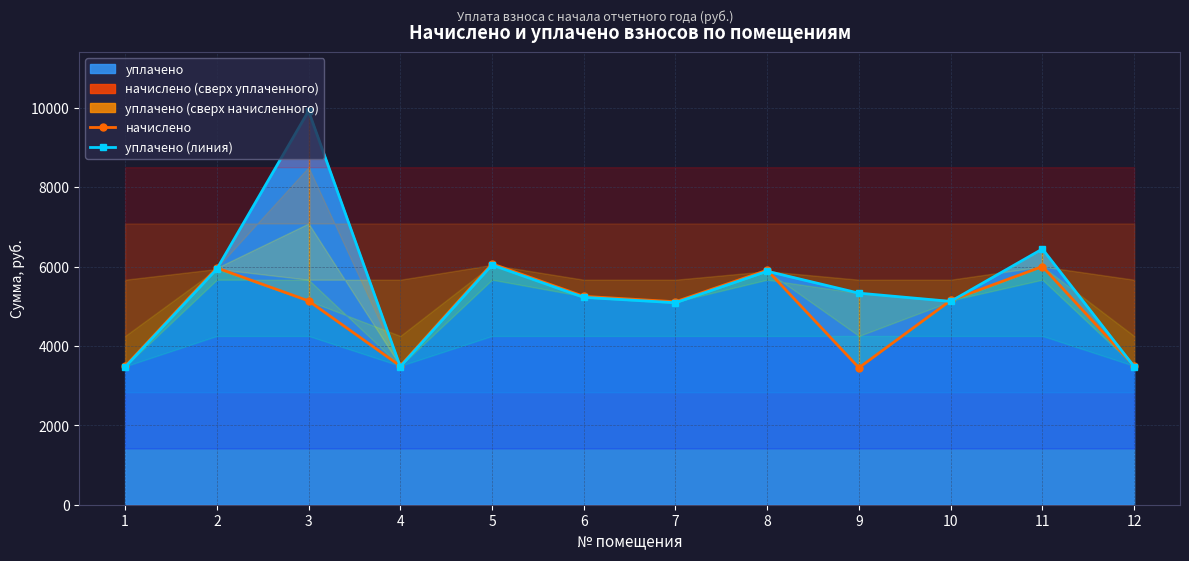

Which series has the largest range (max minus min)?

уплачено (линия)